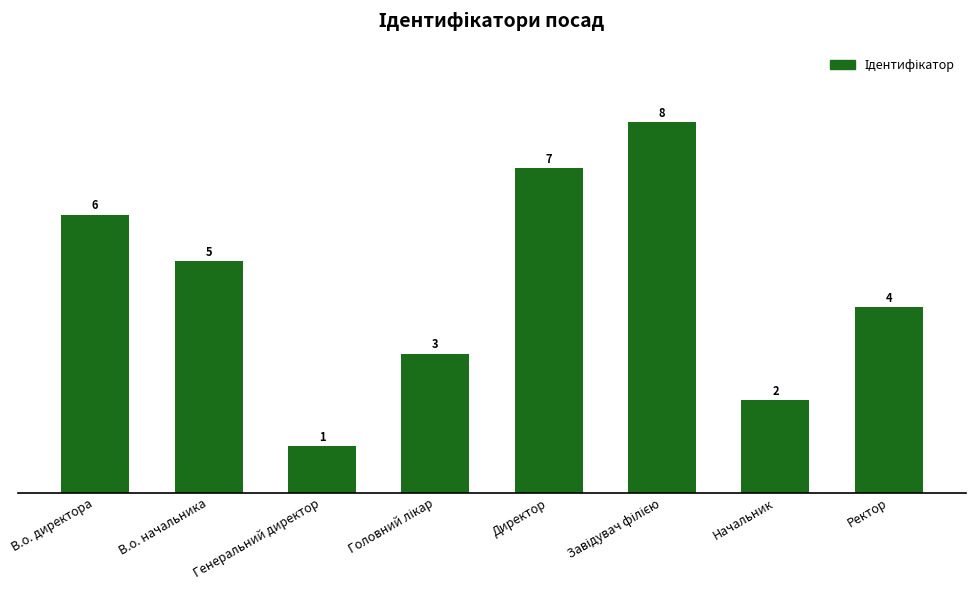

How many bars are there in total?

8